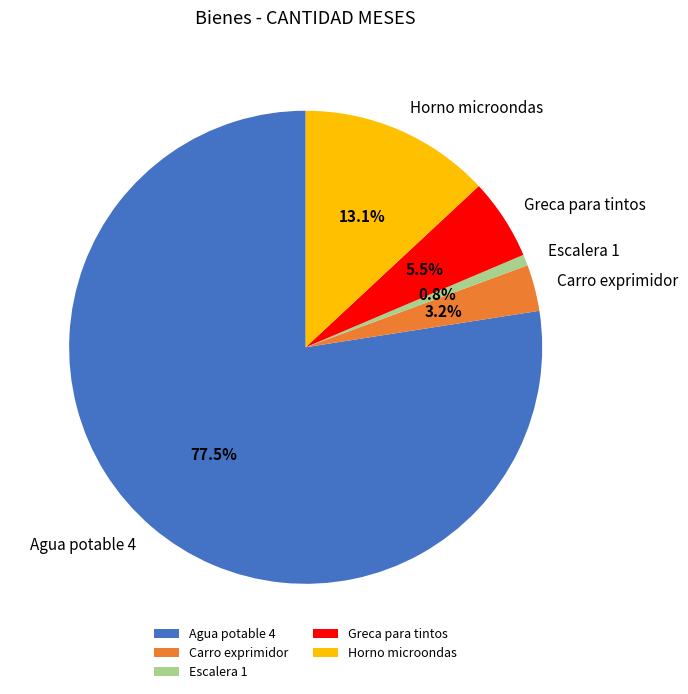

How many slices are in this pie chart?

5